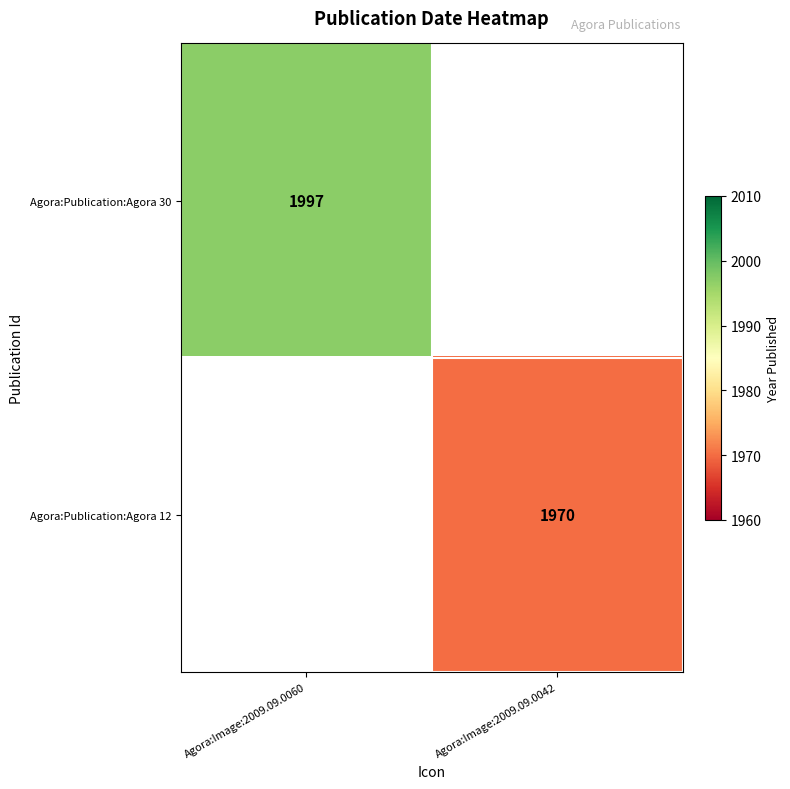

The Agora:Publication:Agora 12 series shows 522 at Agora:Image:2009.09.0042. True or false?

False